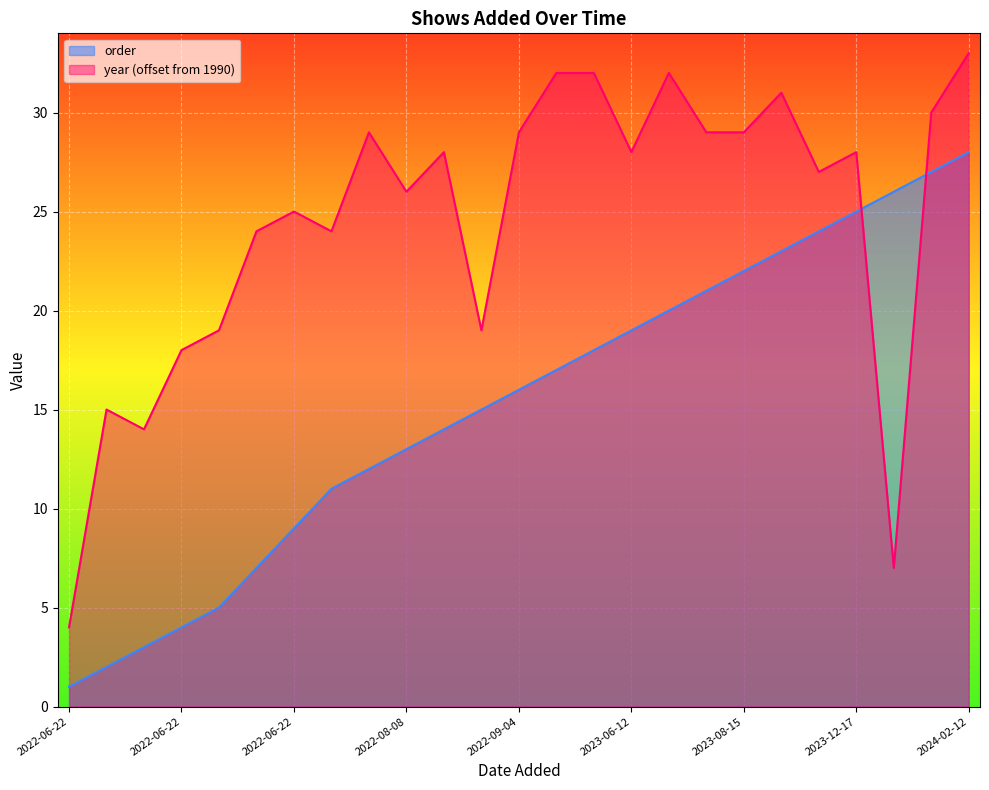

Which series has the widest spread of values?

year (offset from 1990)